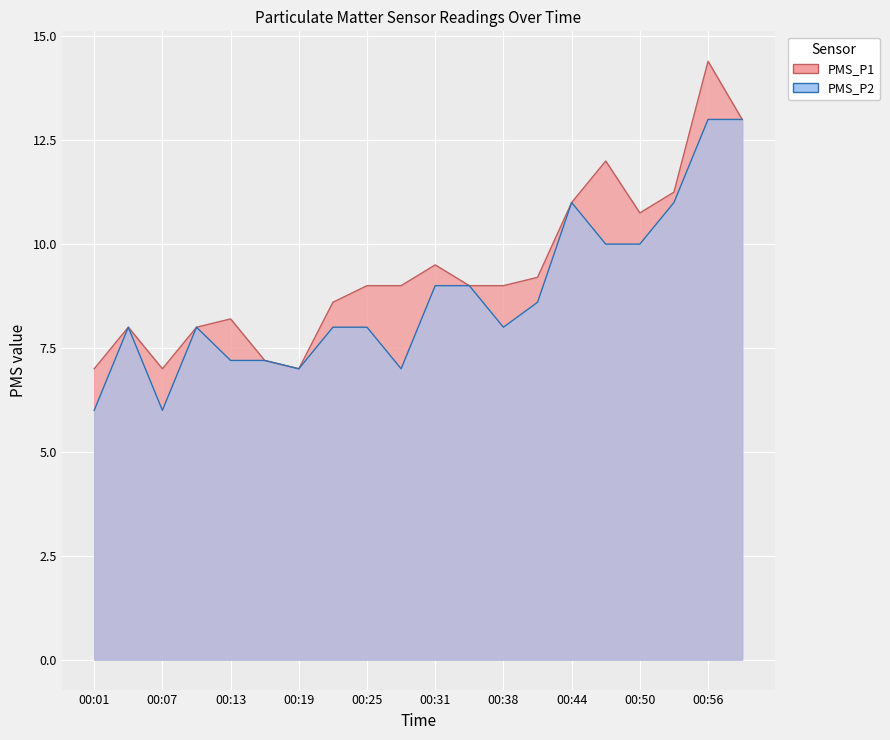

What is the difference between the highest and lowest values at 00:53?

0.2